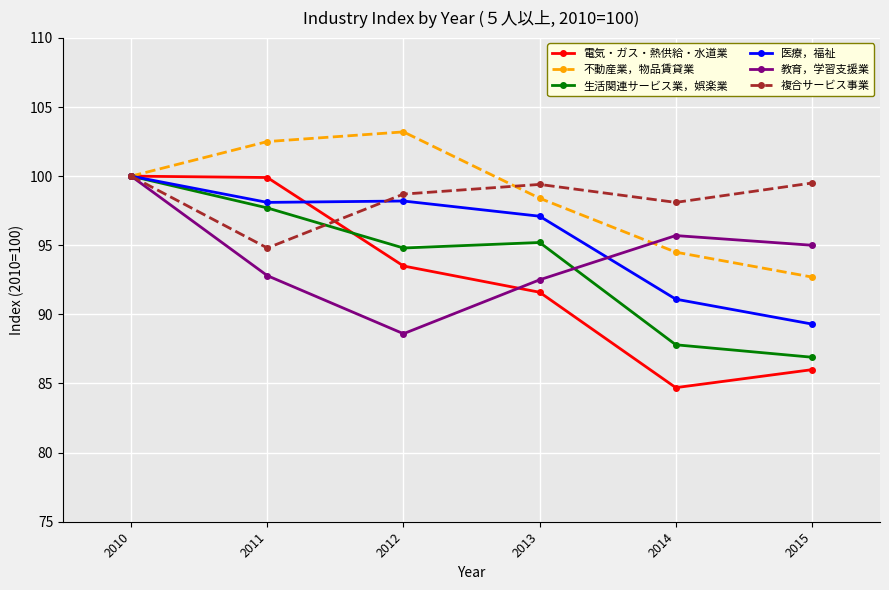

What value does the 不動産業，物品賃貸業 series have at 2012?

103.2